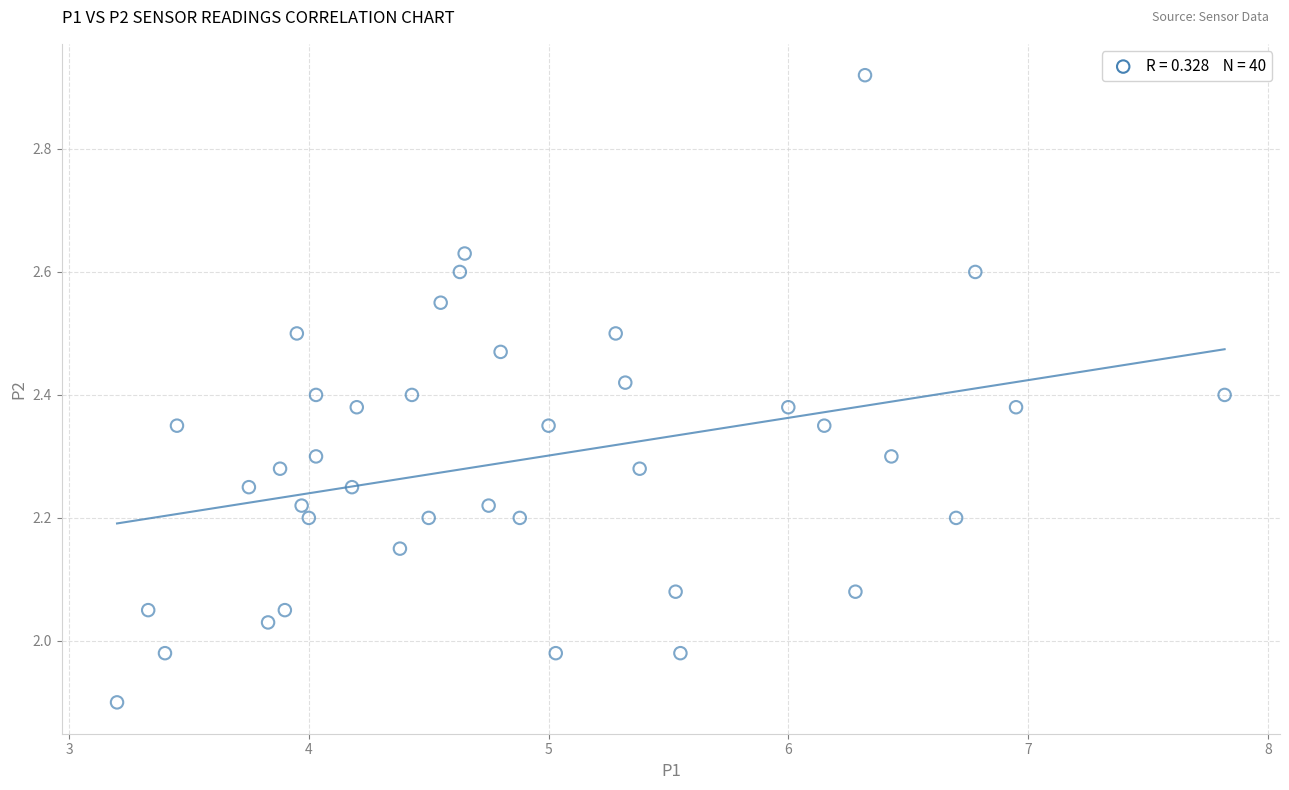

What is the range of Y values (max minus min)?

1.0